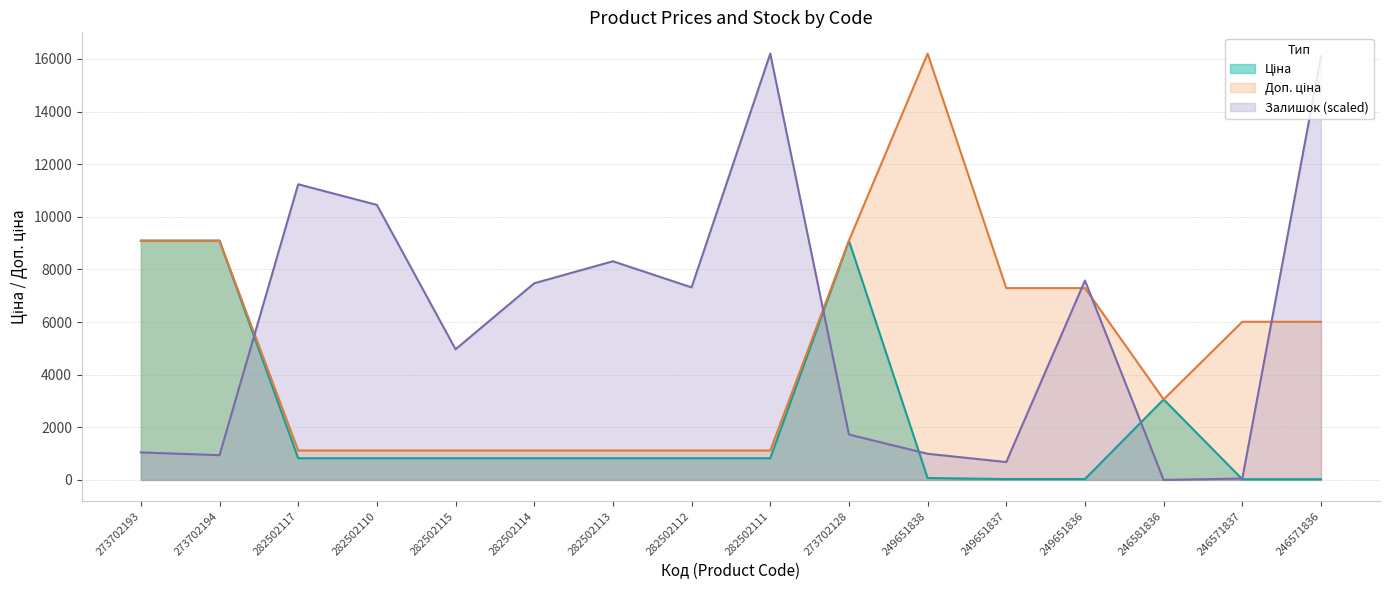

What is the difference between the maximum and minimum values in the Залишок series?

16200.0